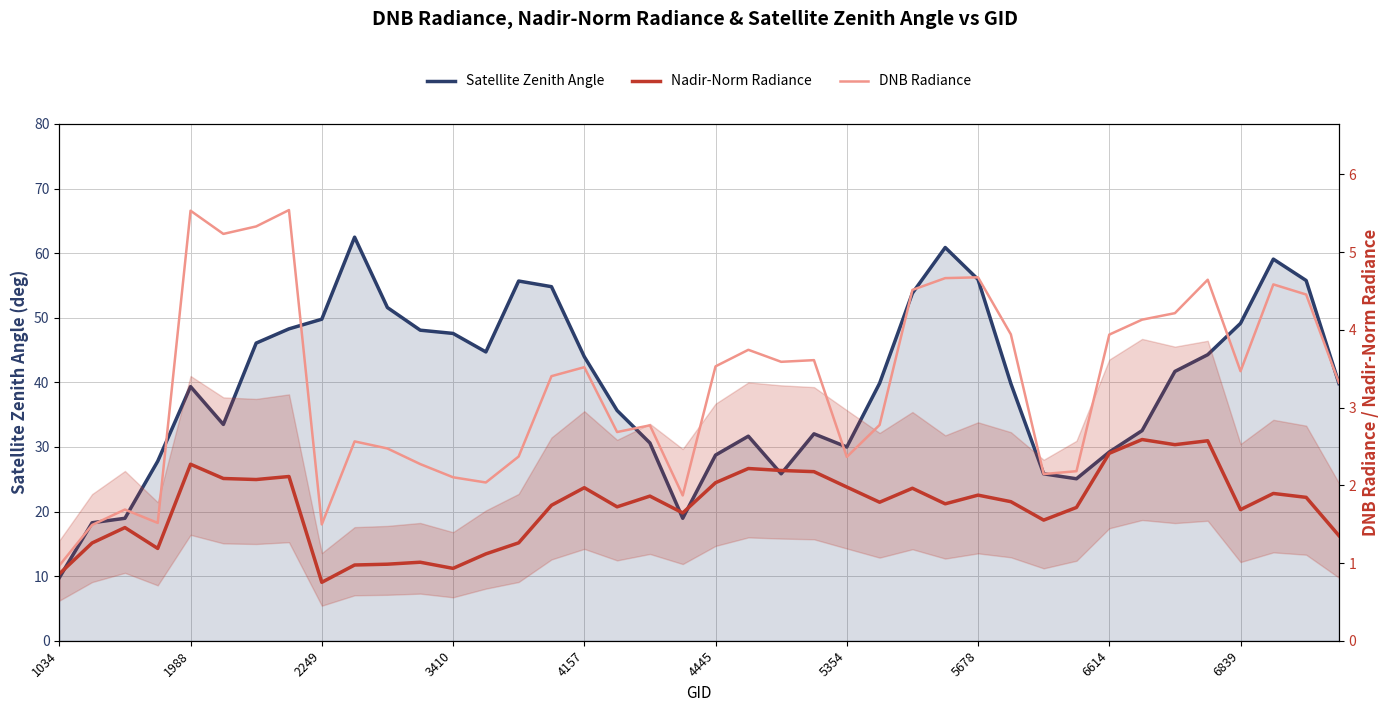

Rank the series by their maximum value, from lowest to highest.

Nadir-Norm Radiance, DNB Radiance, Satellite Zenith Angle